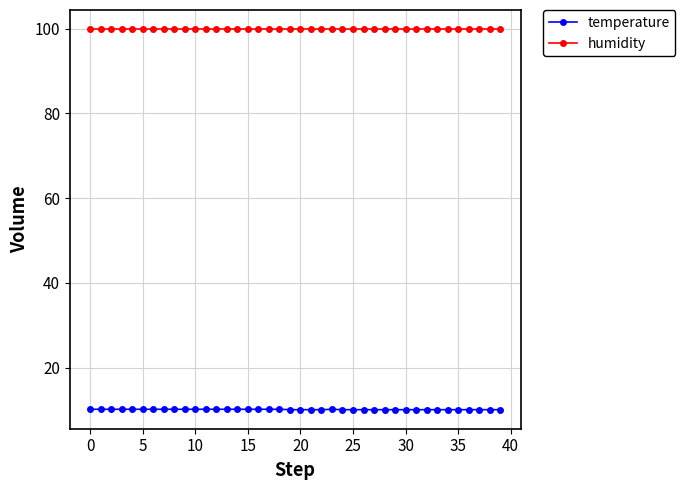

What is the difference between the maximum and minimum values in the temperature series?

0.1